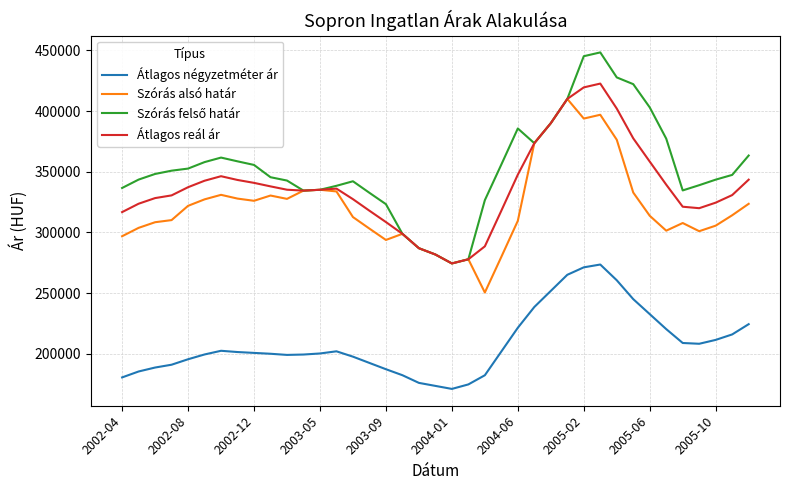

Count the number of data series in this chart.

4